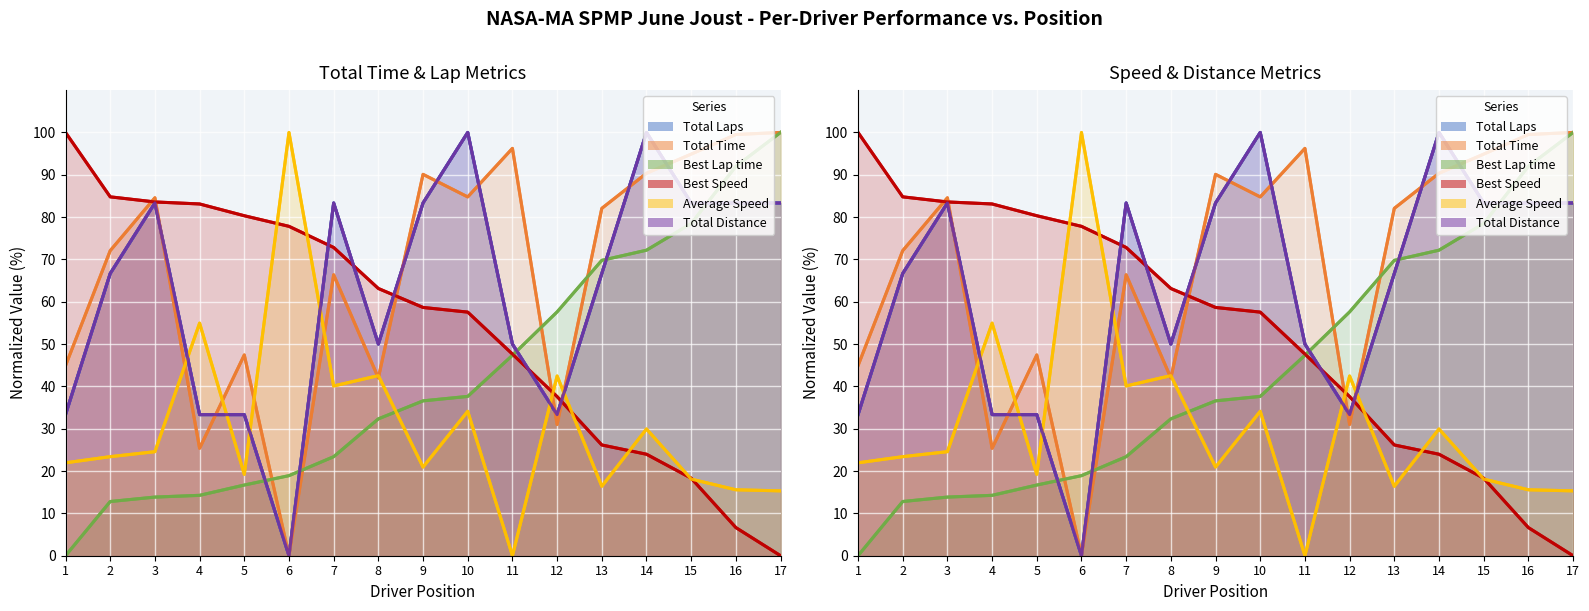

What is the value of the Total Time point at the 4th from the left?

25.4